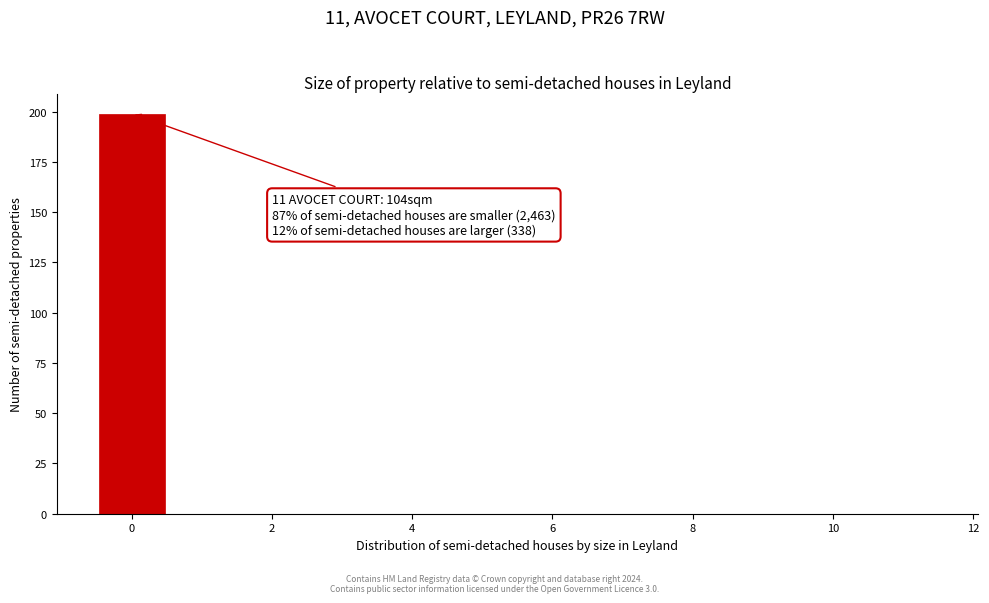

Which range on the x-axis has the tallest bar?

-0.5 to 0.5